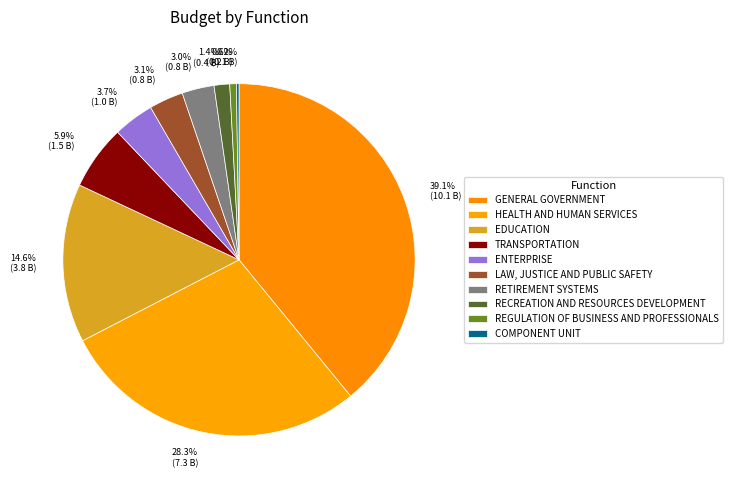

What portion of the pie excludes 3.7% (1.0 B)?

96.3%